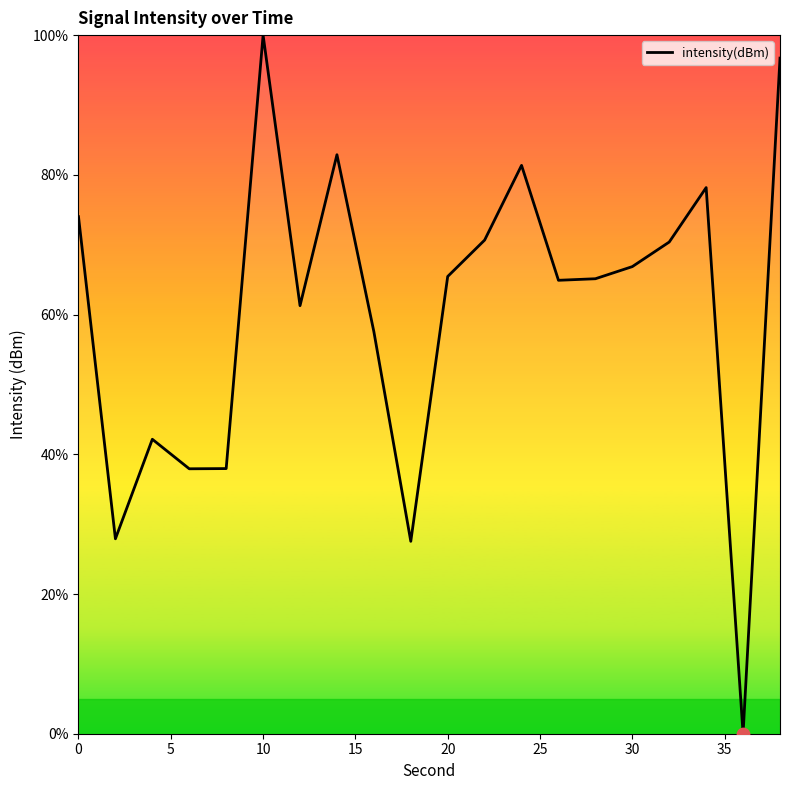

What is the difference between the maximum and minimum values?

100.0